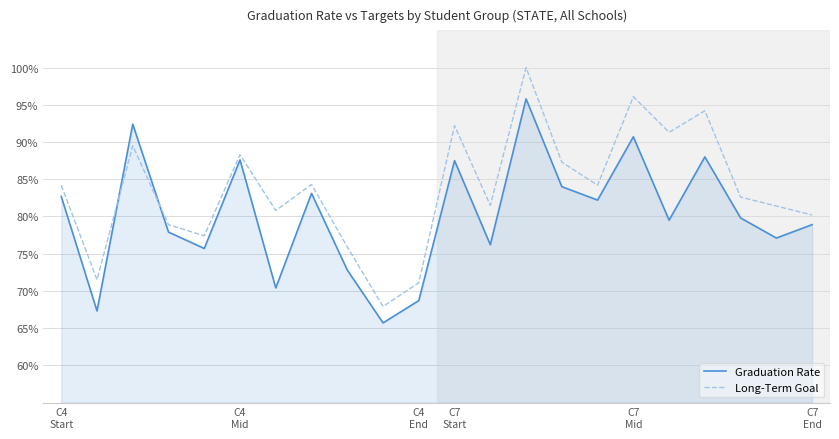

What are all the series names shown in the legend?

Graduation Rate, Long-Term Goal